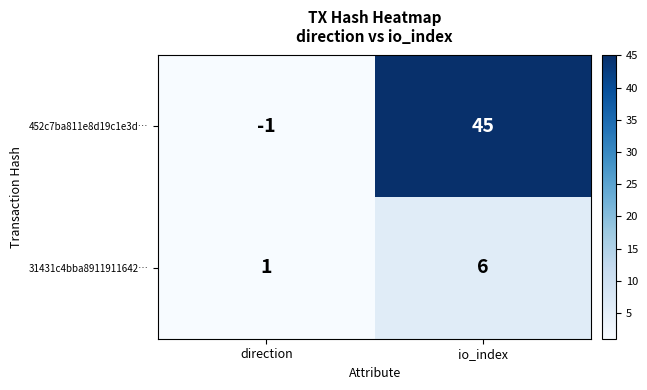

Where is 452c7ba811e8d19c1e3d… nearest to the value 22?

direction